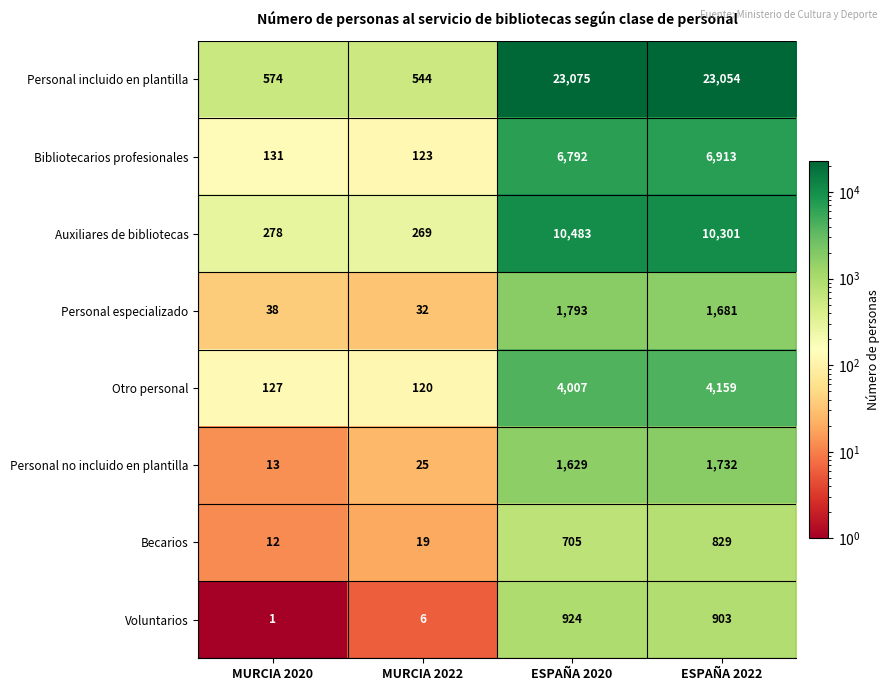

How many values in the Voluntarios series are below 903?

2